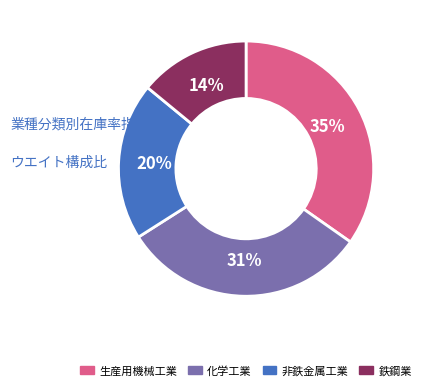

Between 生産用機械工業 and 化学工業, which is larger?

生産用機械工業